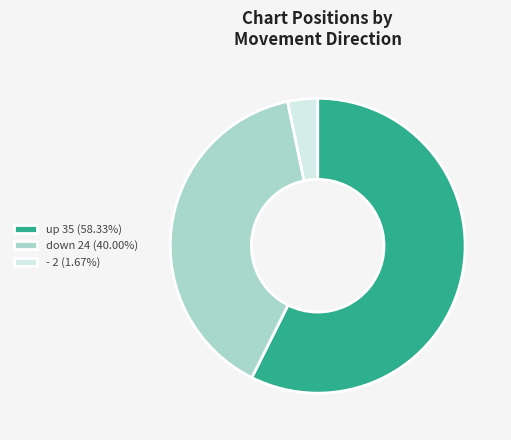

Count the number of slices in the pie.

3